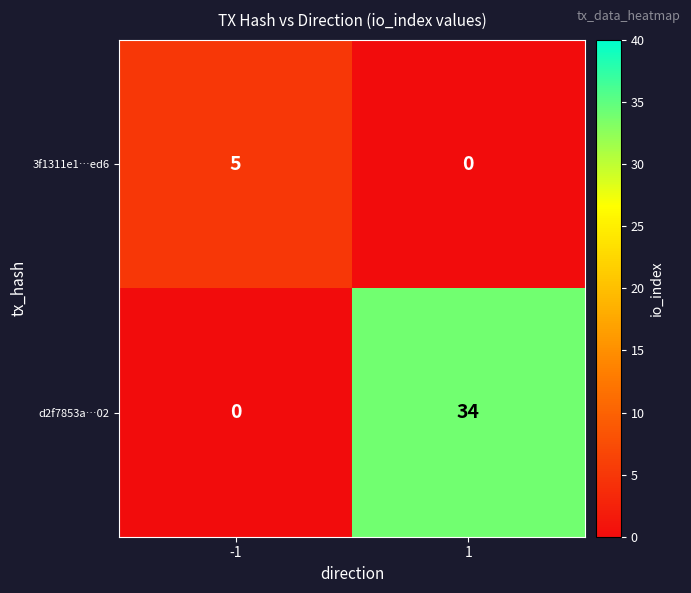

Reading left to right, what are all the values shown in this chart?

3f1311e1…ed6: 5	0
d2f7853a…02: 0	34